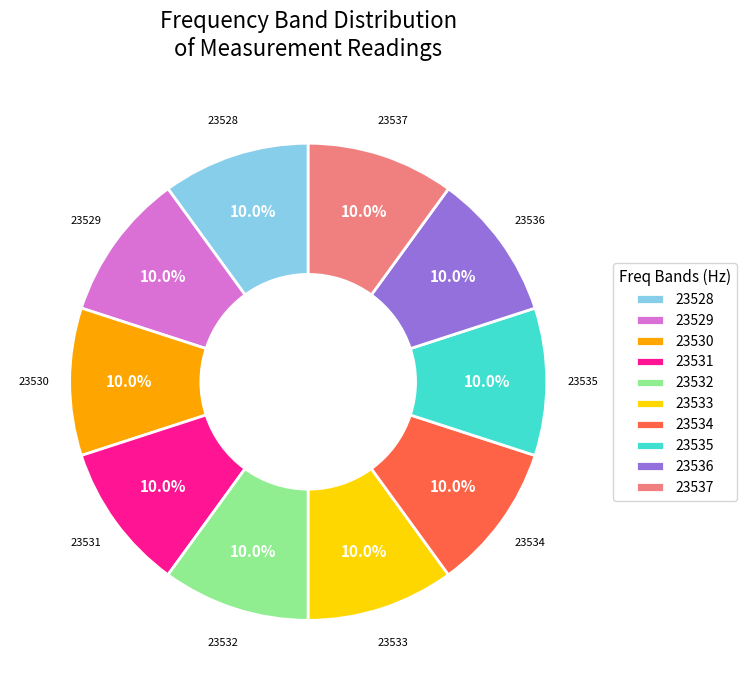

What is the ratio of the value at 23531 to the value at 23533?

1.0